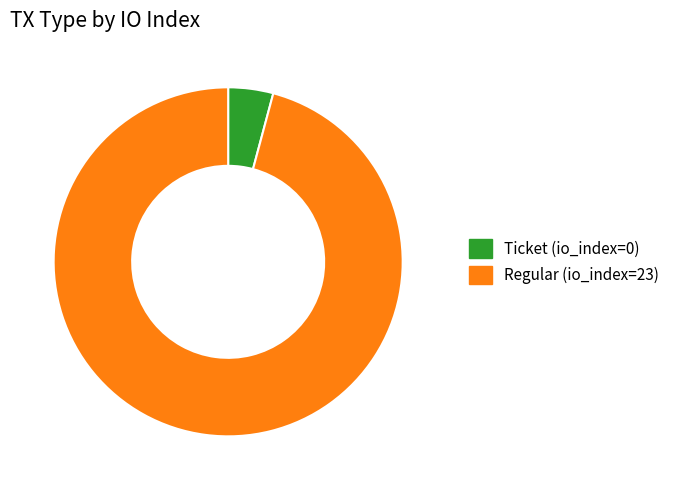

How many slices are in this pie chart?

2